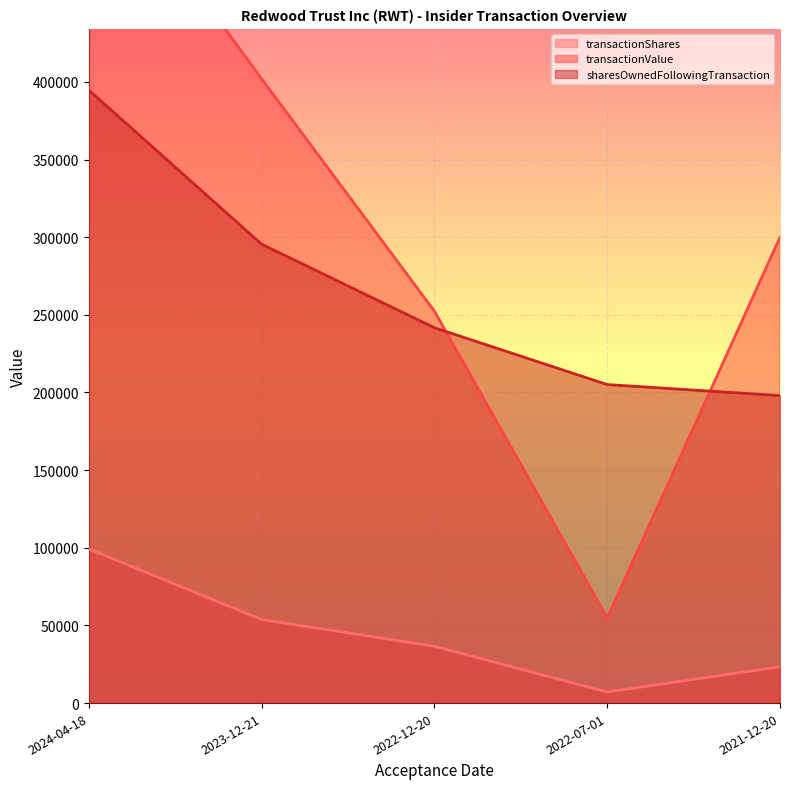

What is the spread (max minus min) of values at 2022-12-20?

215828